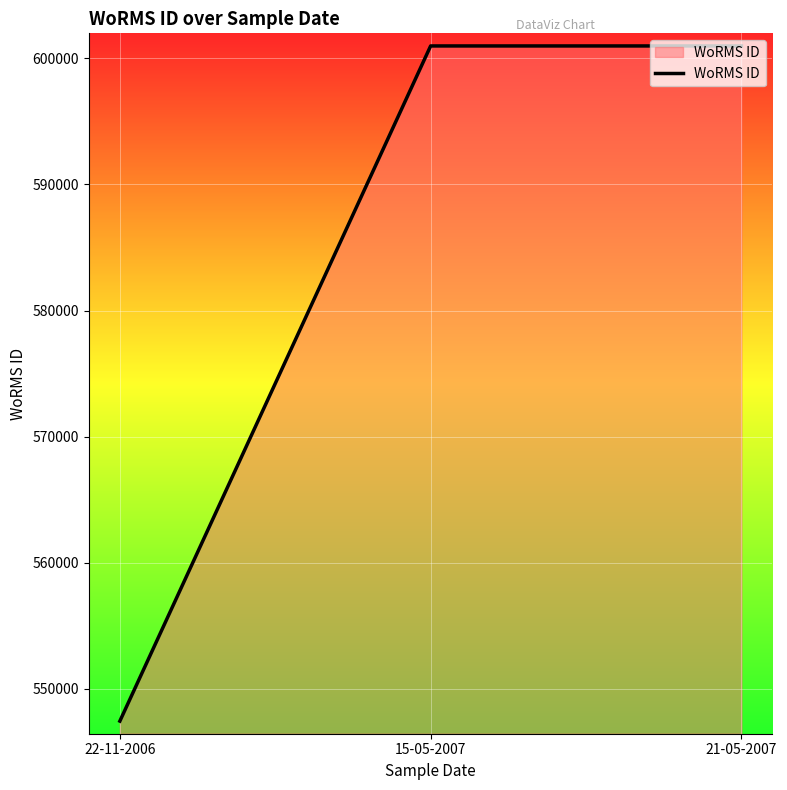

Read the value at 22-11-2006.

547449